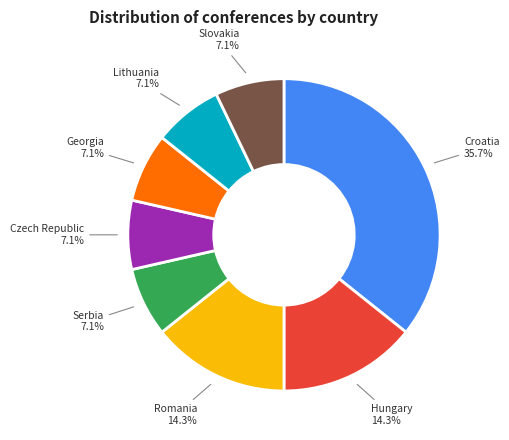

To the nearest percent, what is the difference between the Lithuania and Hungary slice percentages?

7%